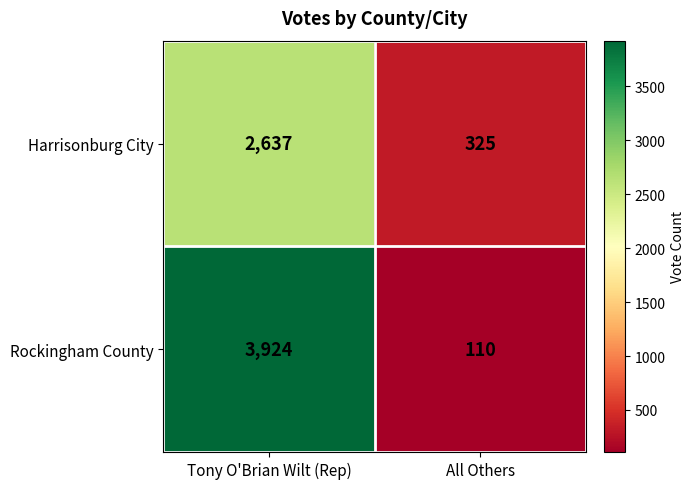

At which category is the sum across all series the highest?

Tony O'Brian Wilt (Rep)